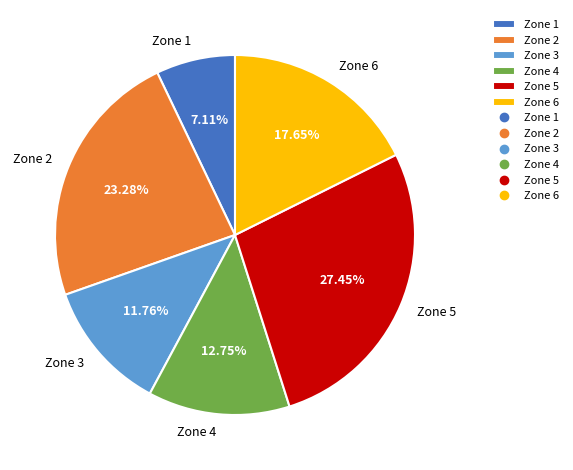

What is the largest slice in the pie chart?

Zone 5